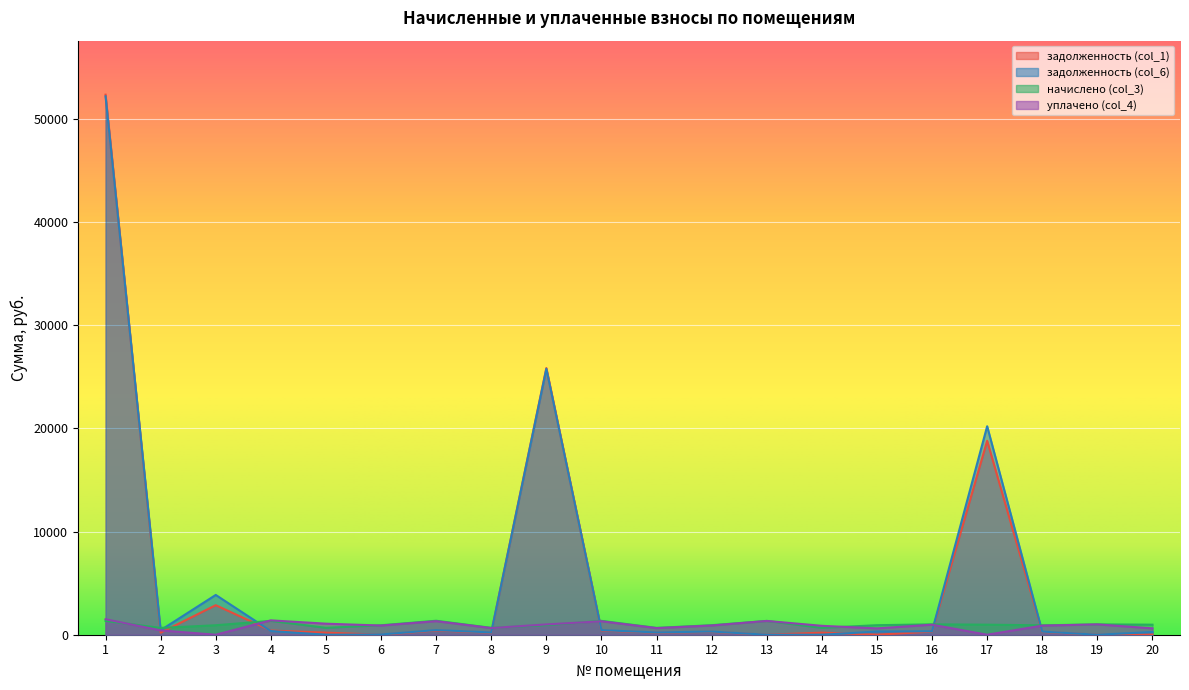

What is the maximum value shown in the chart?

52349.6